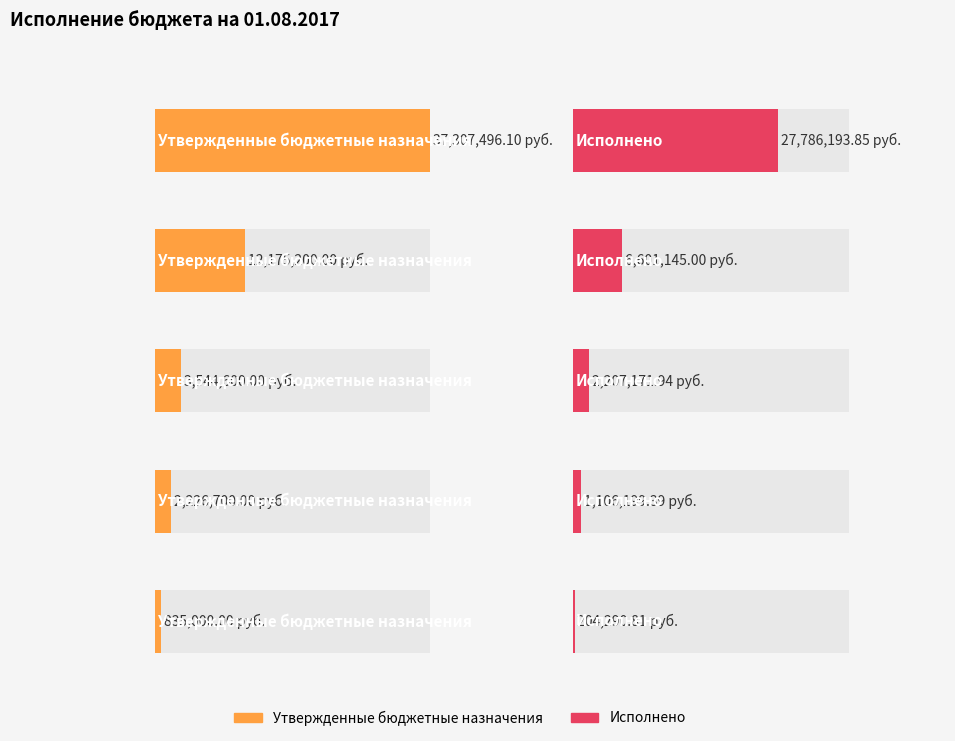

What is the average value of the Исполнено series?

7581000.2